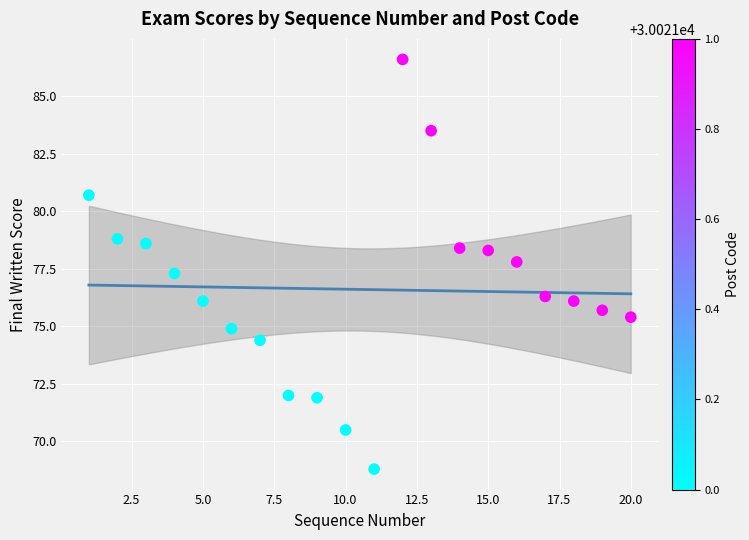

What is the range of Y values (max minus min)?

17.8